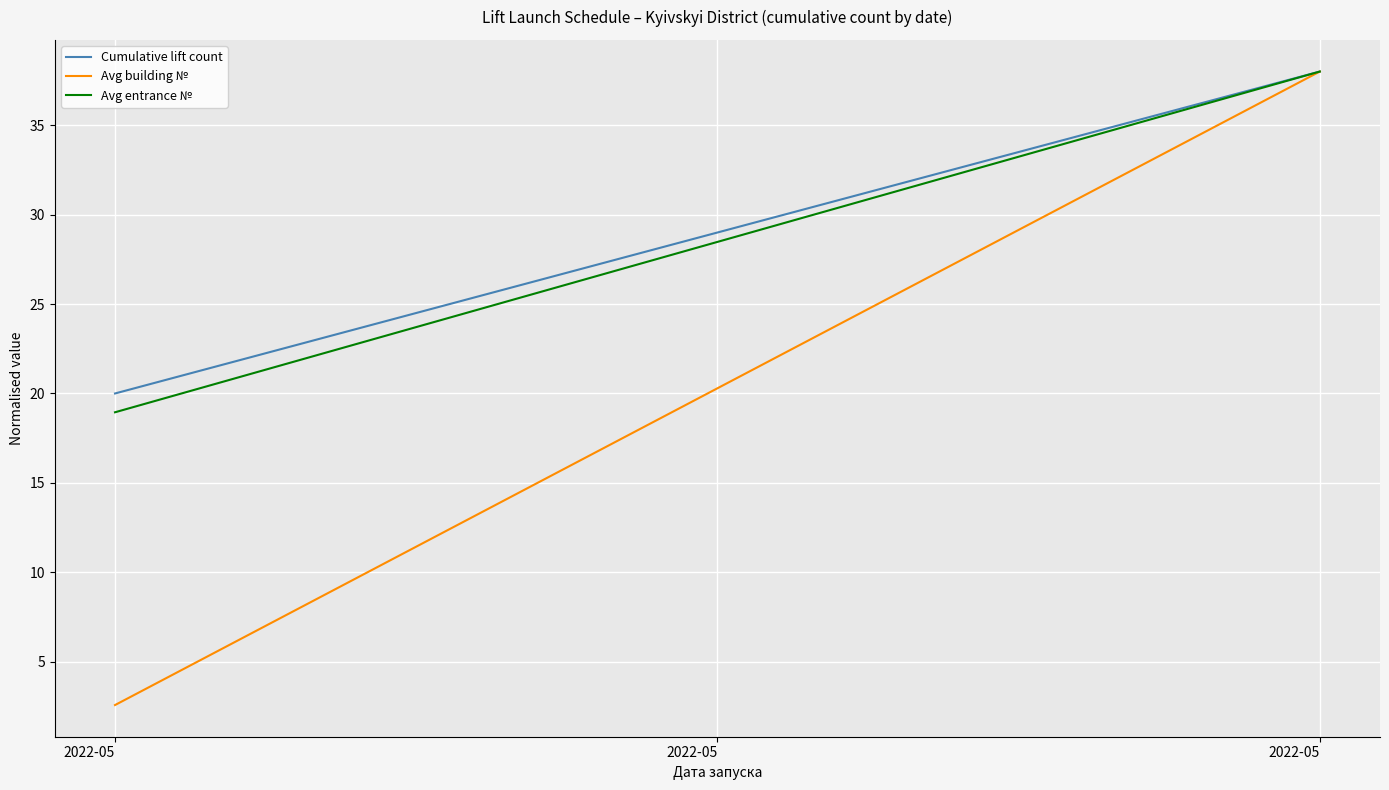

What is the difference between the highest and lowest values at 2022-05?

17.4